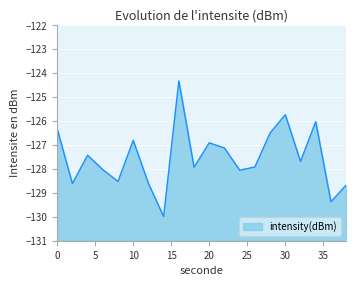

Where is the first local minimum?

2